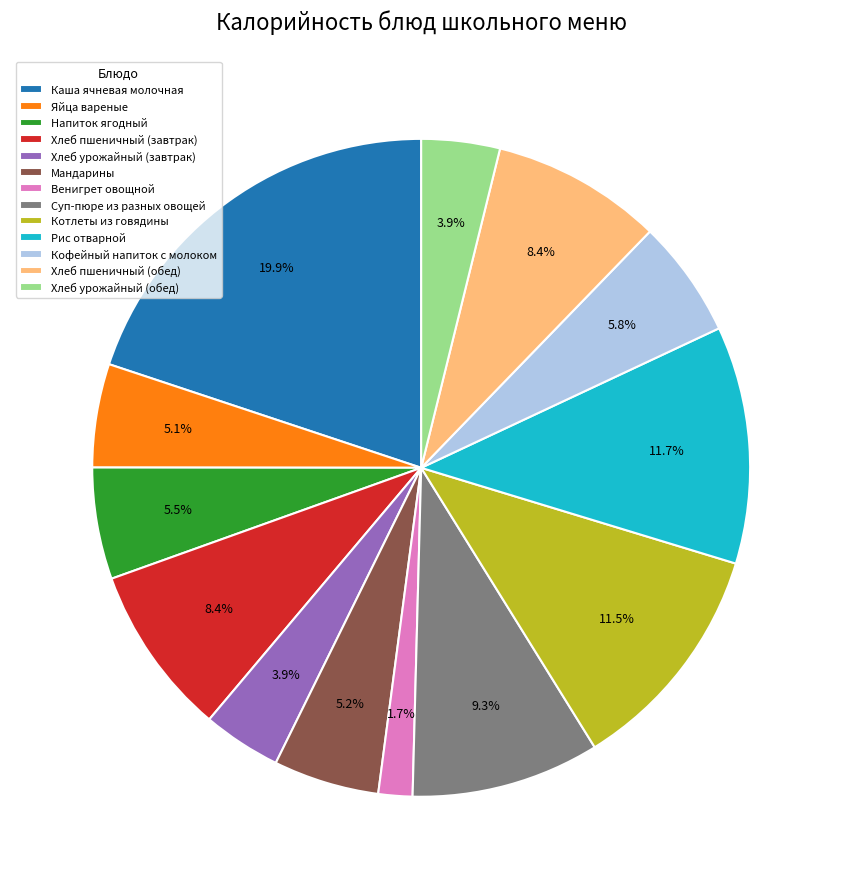

How many slices are in this pie chart?

13